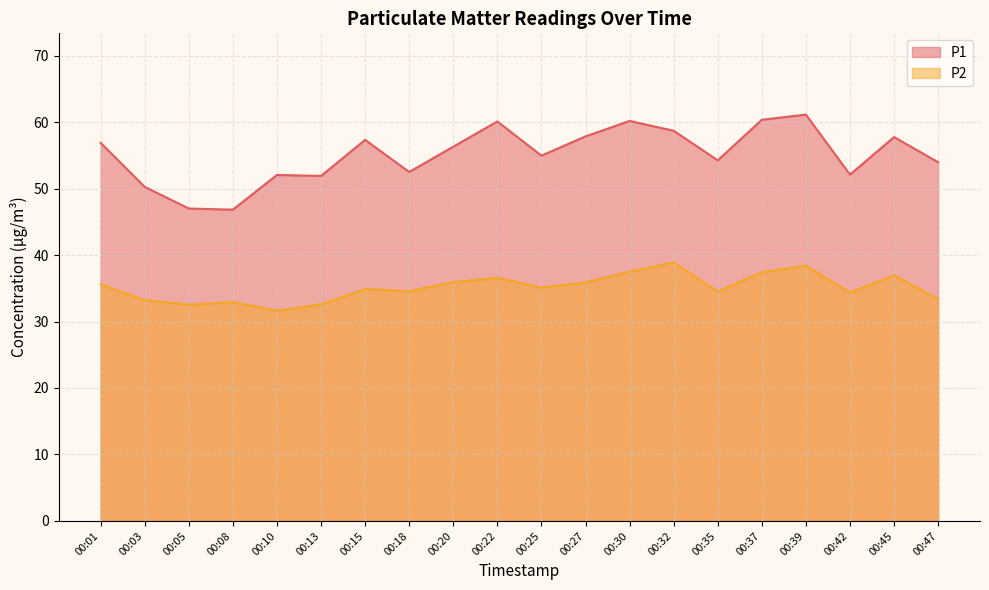

At which category is the sum across all series the highest?

00:39